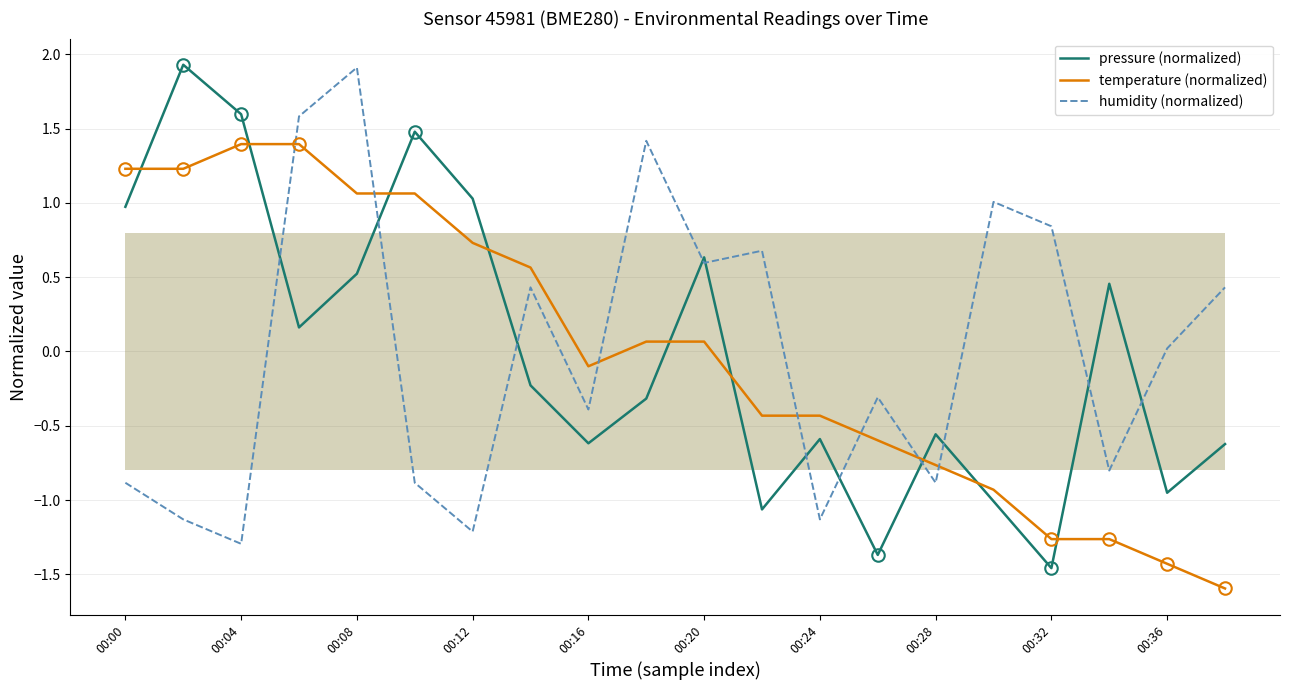

How many times do temperature (normalized) and humidity (normalized) cross each other?

7